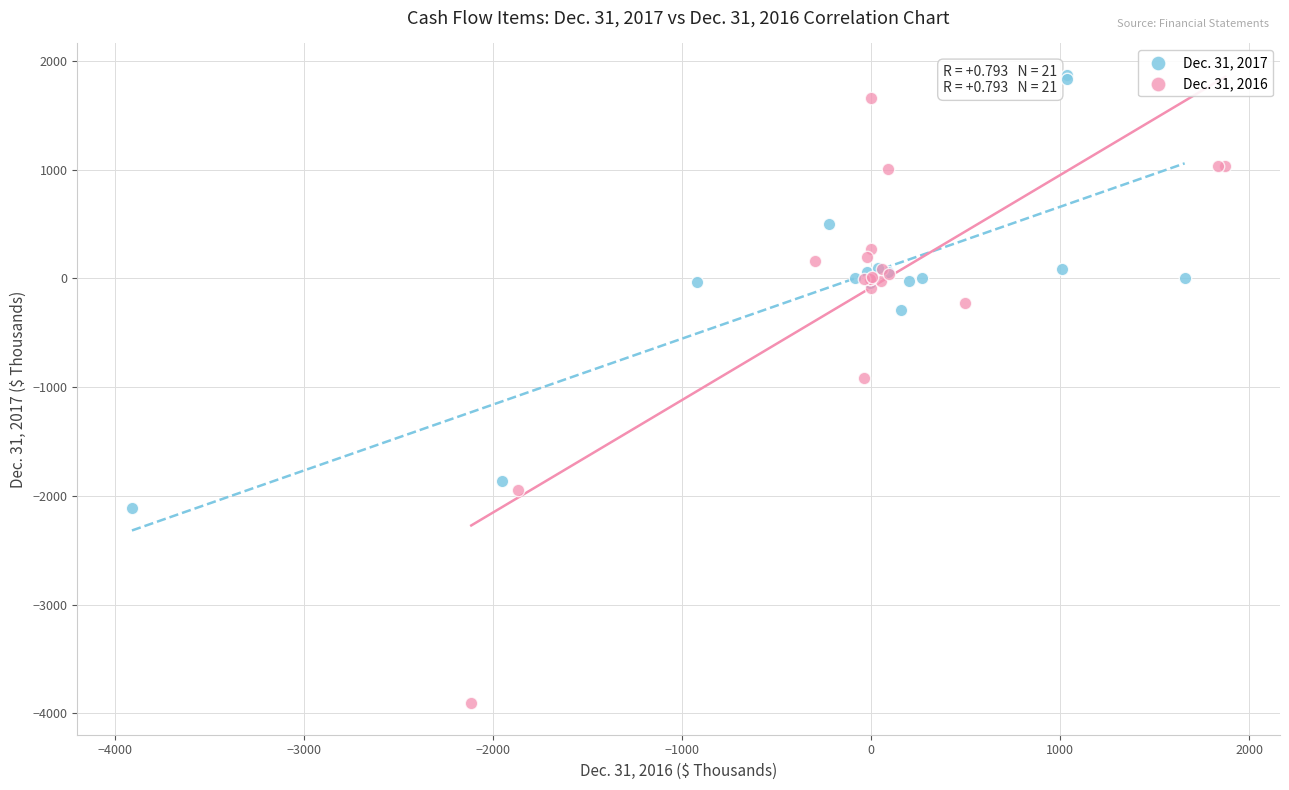

What are all the series names shown in the legend?

Dec. 31, 2017, Dec. 31, 2016